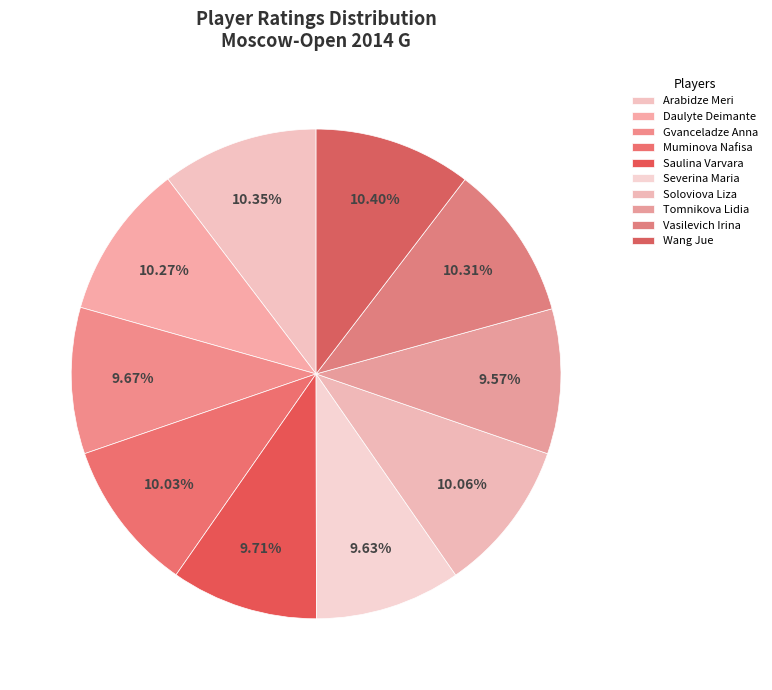

To the nearest percent, what percentage of the pie is Arabidze Meri?

10%